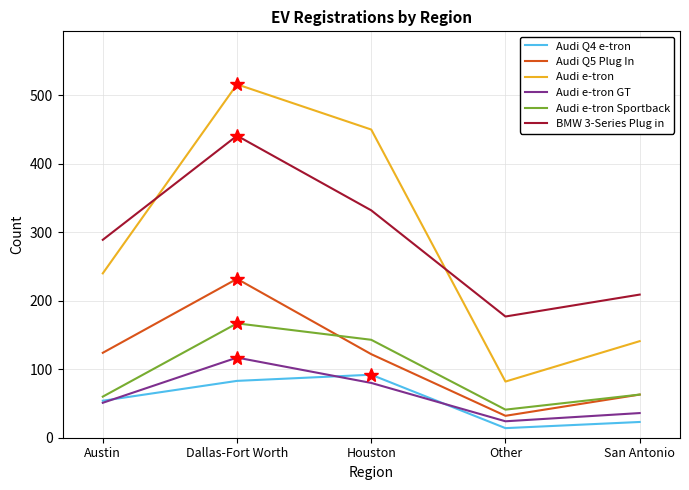

At Other, list the series in order from smallest to largest.

Audi Q4 e-tron, Audi e-tron GT, Audi Q5 Plug In, Audi e-tron Sportback, Audi e-tron, BMW 3-Series Plug in